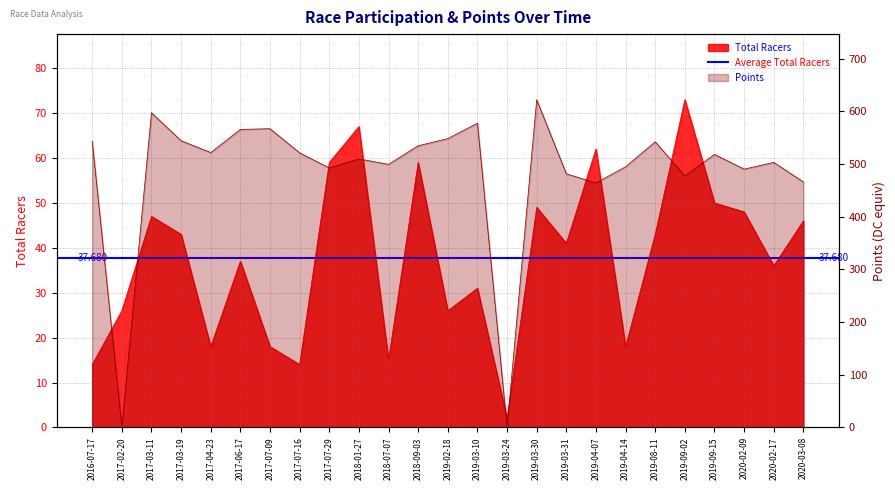

What position from the left is 2017-02-20?

2